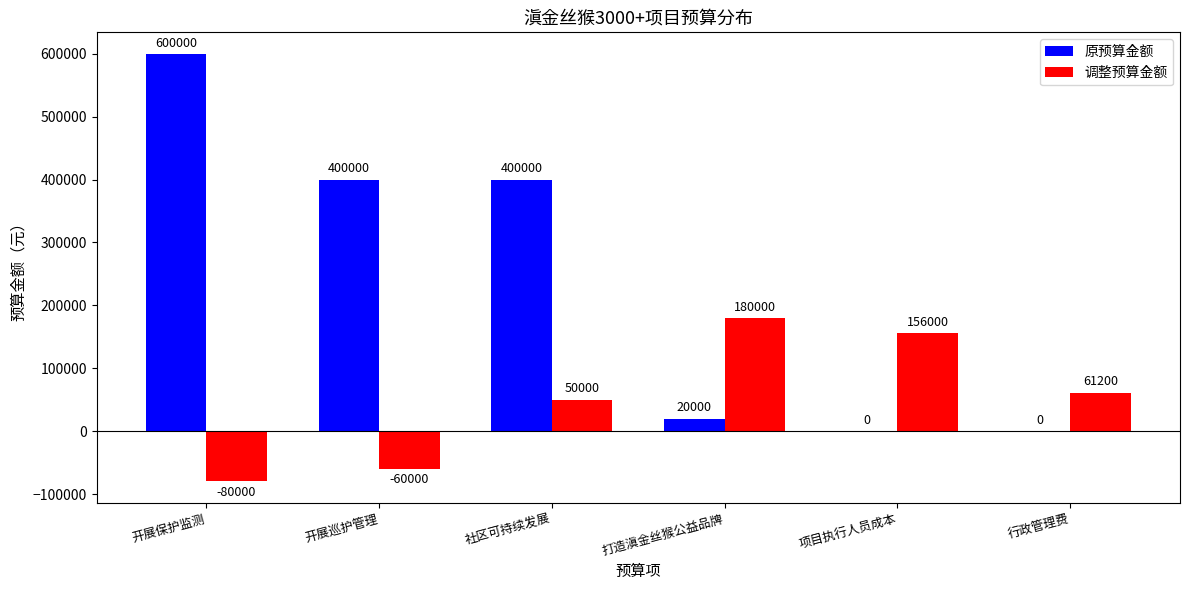

Where is 调整预算金额 nearest to the value 50000?

社区可持续发展